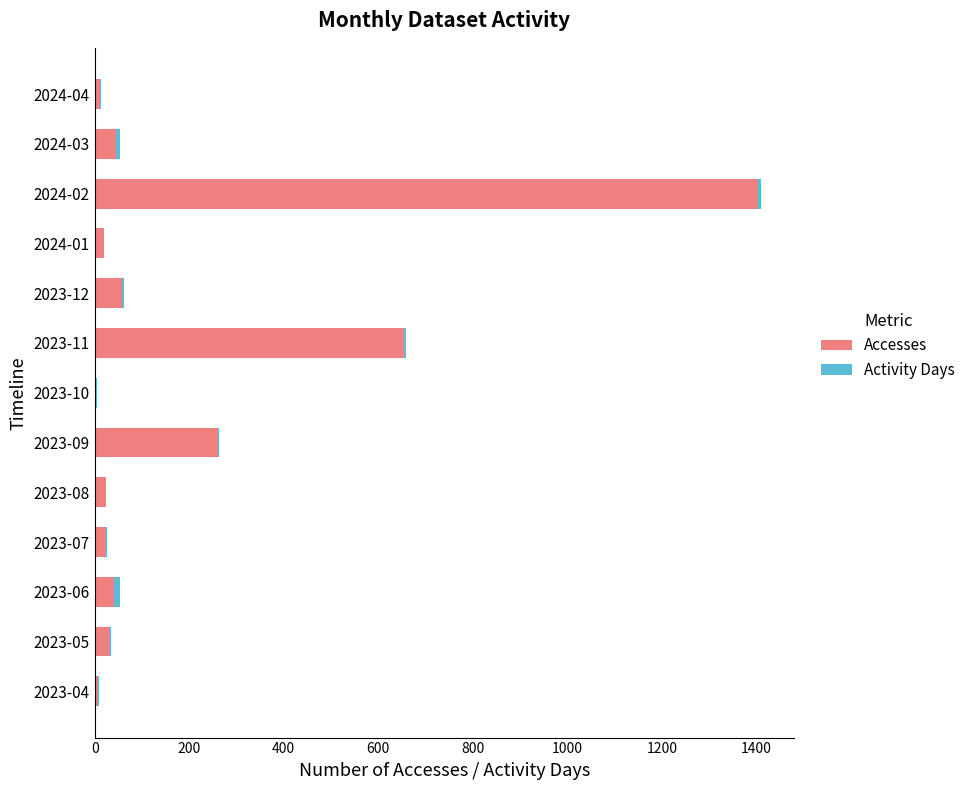

How many data points does each series have?

13